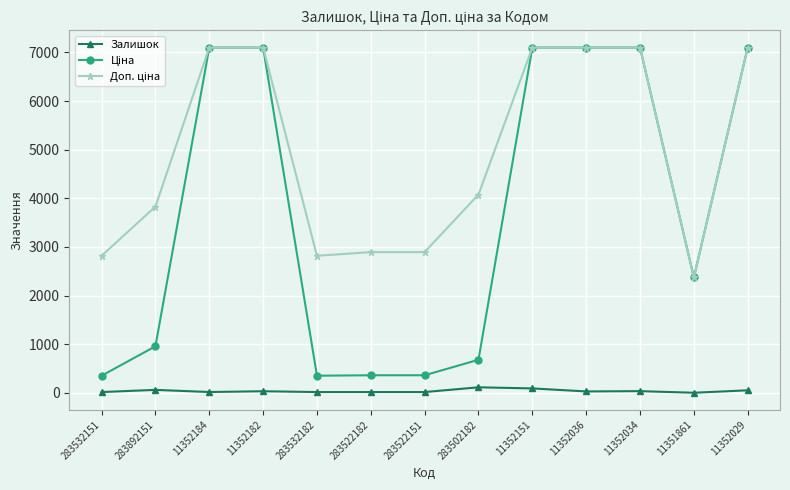

Is it true that Залишок equals 35.0 at 11352034?

True